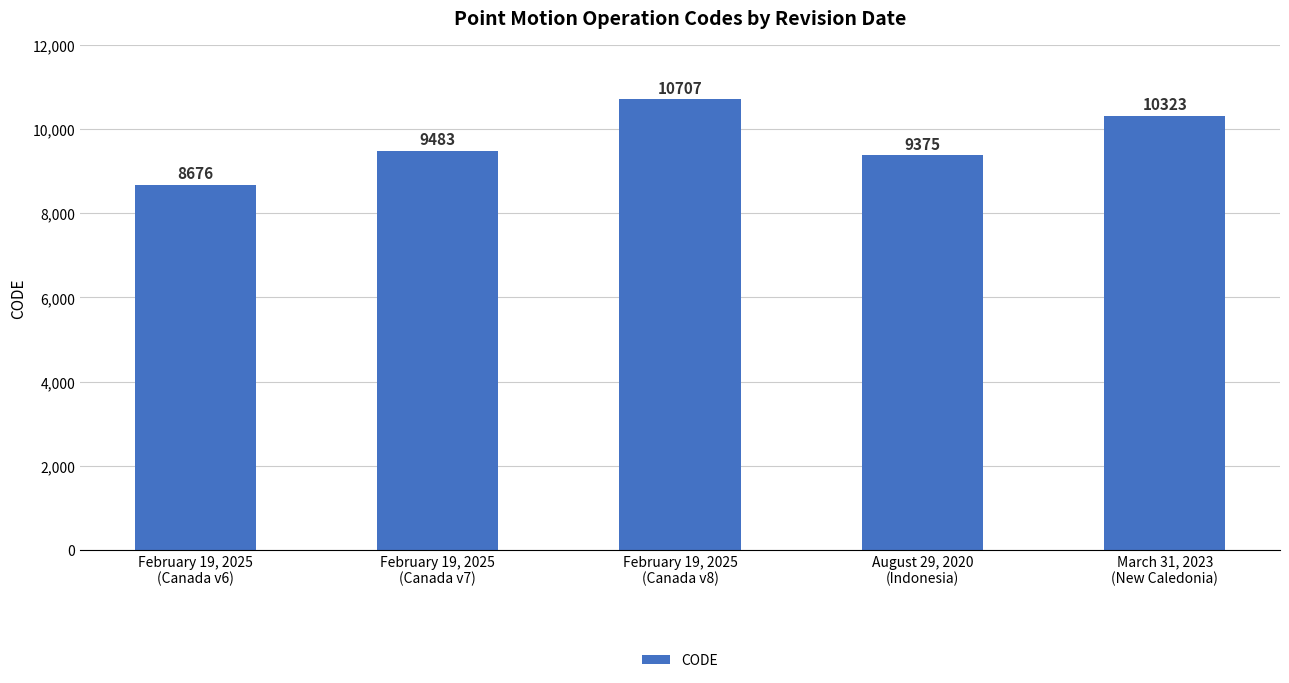

Between February 19, 2025
(Canada v6) and March 31, 2023
(New Caledonia), which is larger?

March 31, 2023
(New Caledonia)